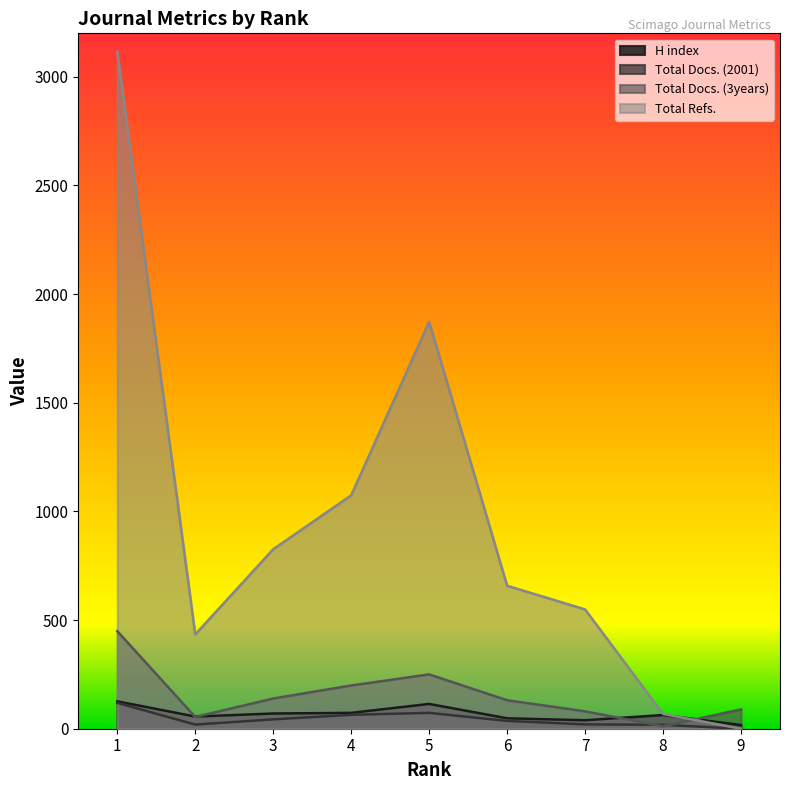

The Total Refs. series shows 3115 at 1. True or false?

True